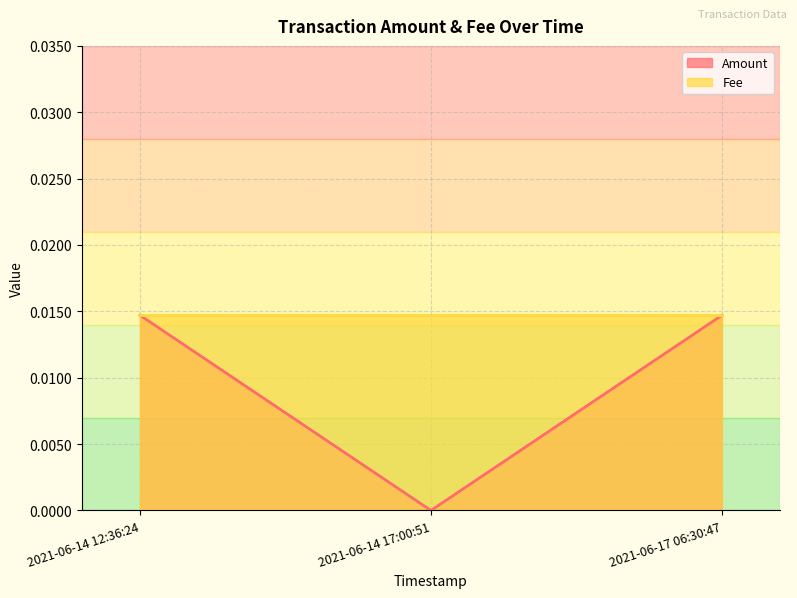

True or false: the data shows 0.0 at 2021-06-14 12:36:24.

False